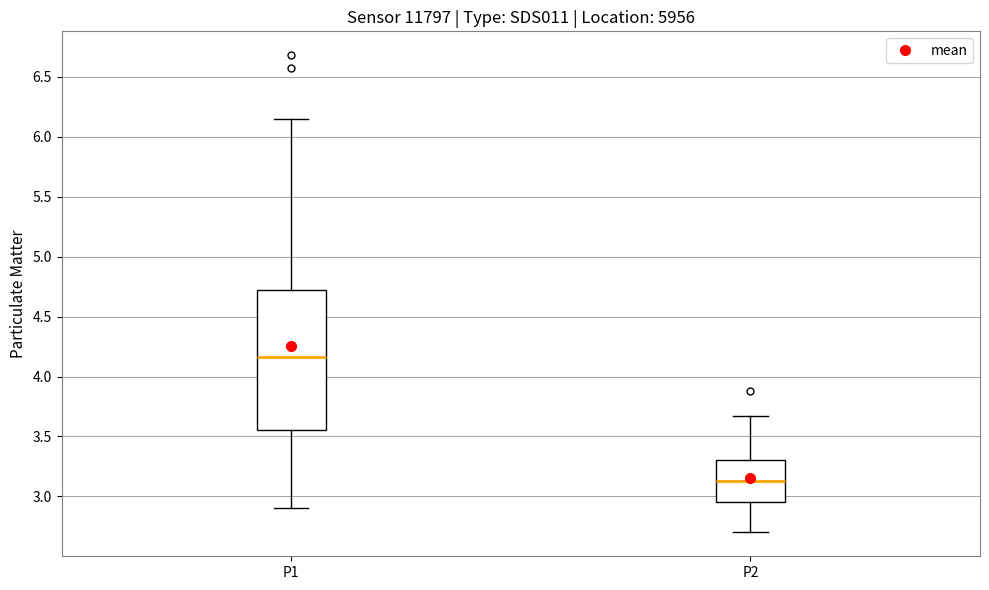

Where is the lower edge of the box for P2 on the y-axis? The values are not printed on the chart, so give them approximately, as read against the axis.

2.95